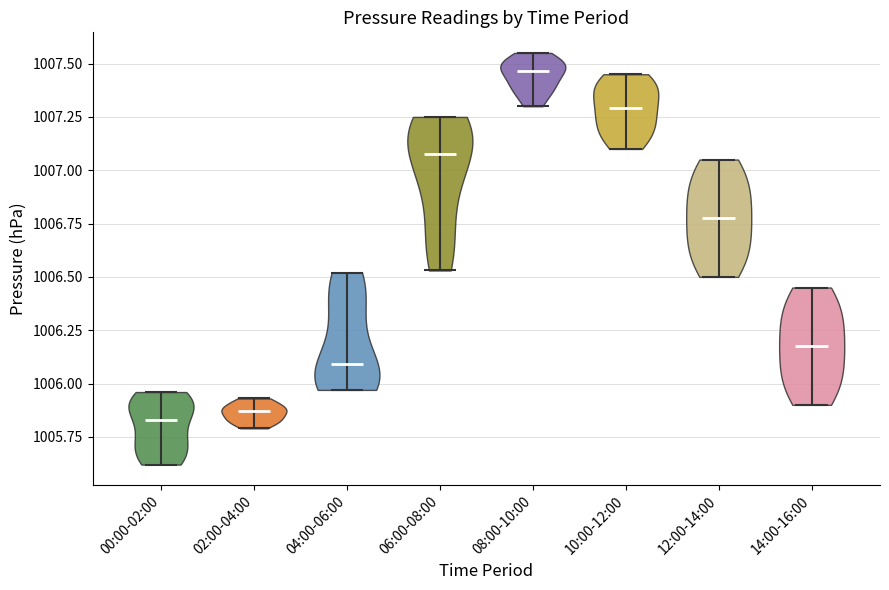

Reading left to right, read every violin against the y-axis: where its median line is, and the lowest and highest points it reaches. The values are not printed on the chart, so give them approximately, as read against the axis.

00:00-02:00: median line 1005.85, lowest point 1005.60, highest point 1005.95
02:00-04:00: median line 1005.85, lowest point 1005.80, highest point 1005.95
04:00-06:00: median line 1006.10, lowest point 1005.95, highest point 1006.50
06:00-08:00: median line 1007.10, lowest point 1006.55, highest point 1007.25
08:00-10:00: median line 1007.45, lowest point 1007.30, highest point 1007.55
10:00-12:00: median line 1007.30, lowest point 1007.10, highest point 1007.45
12:00-14:00: median line 1006.80, lowest point 1006.50, highest point 1007.05
14:00-16:00: median line 1006.20, lowest point 1005.90, highest point 1006.45